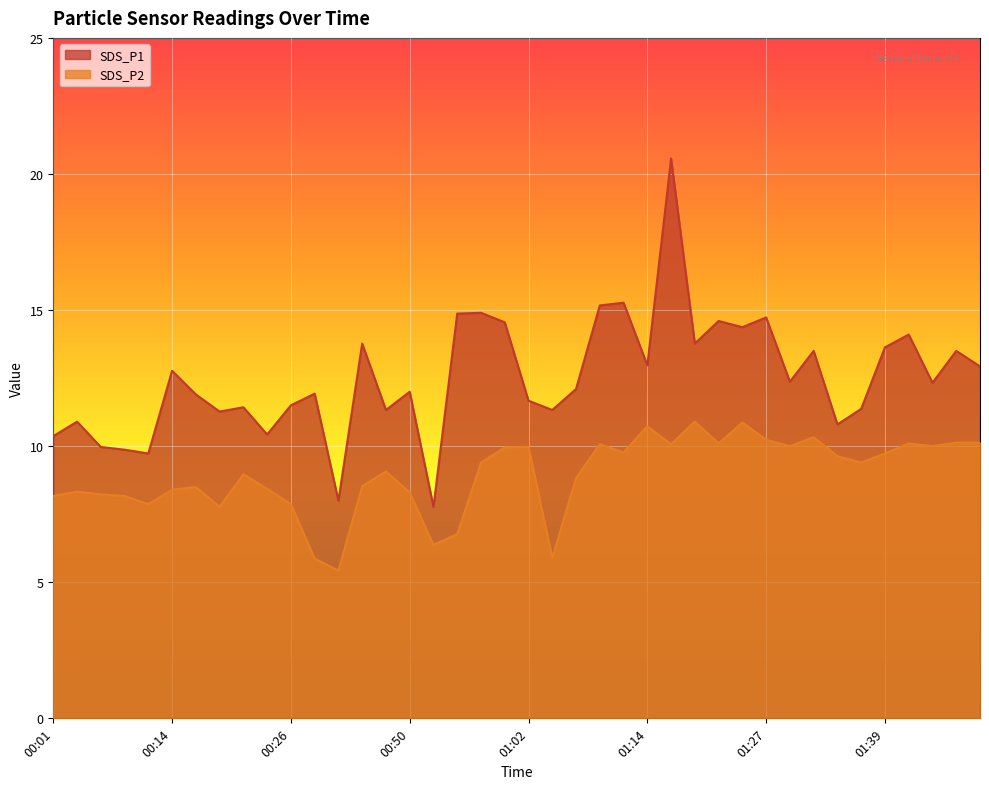

What is the maximum value shown in the chart?

20.6